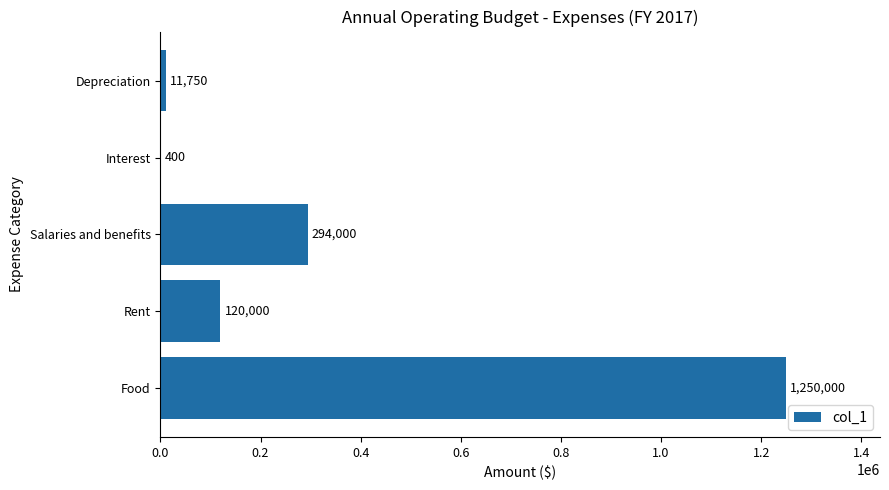

Where is the data nearest to the value 625200?

Salaries and benefits